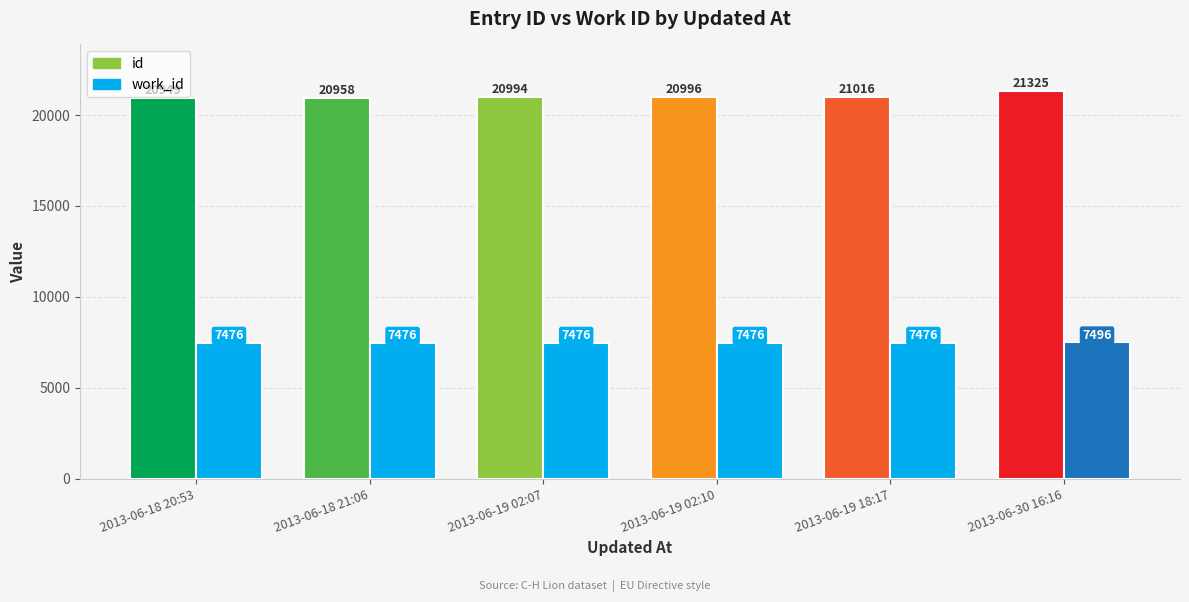

What is the label of the 5th bar from the left?

2013-06-19 18:17